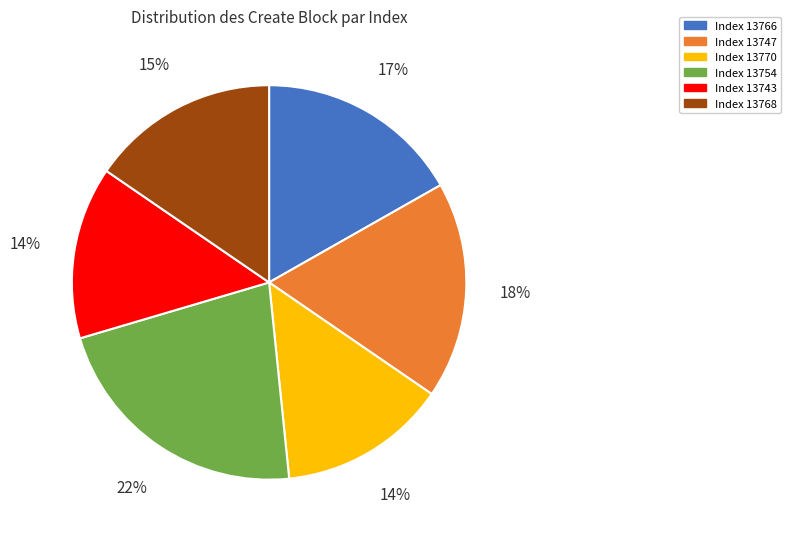

To the nearest percent, what is the difference between the largest and smallest slice percentages?

8%